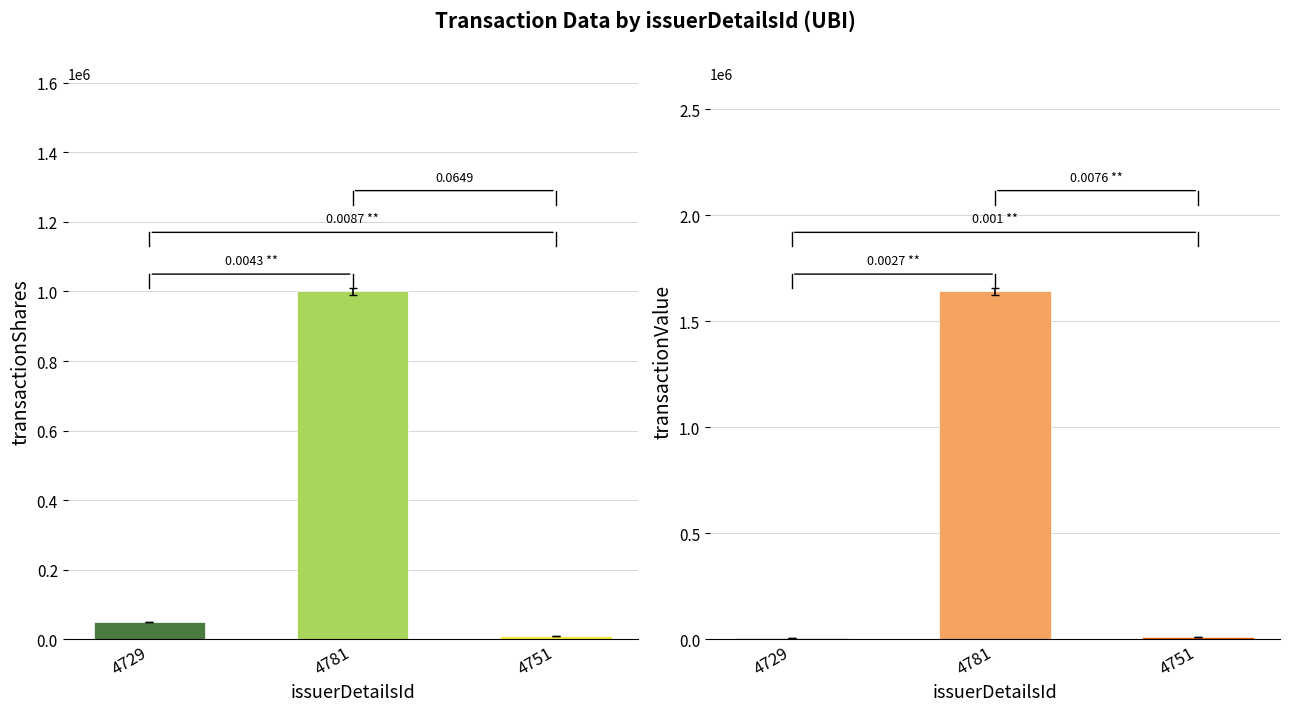

What are all the series names shown in the legend?

transactionShares, transactionValue